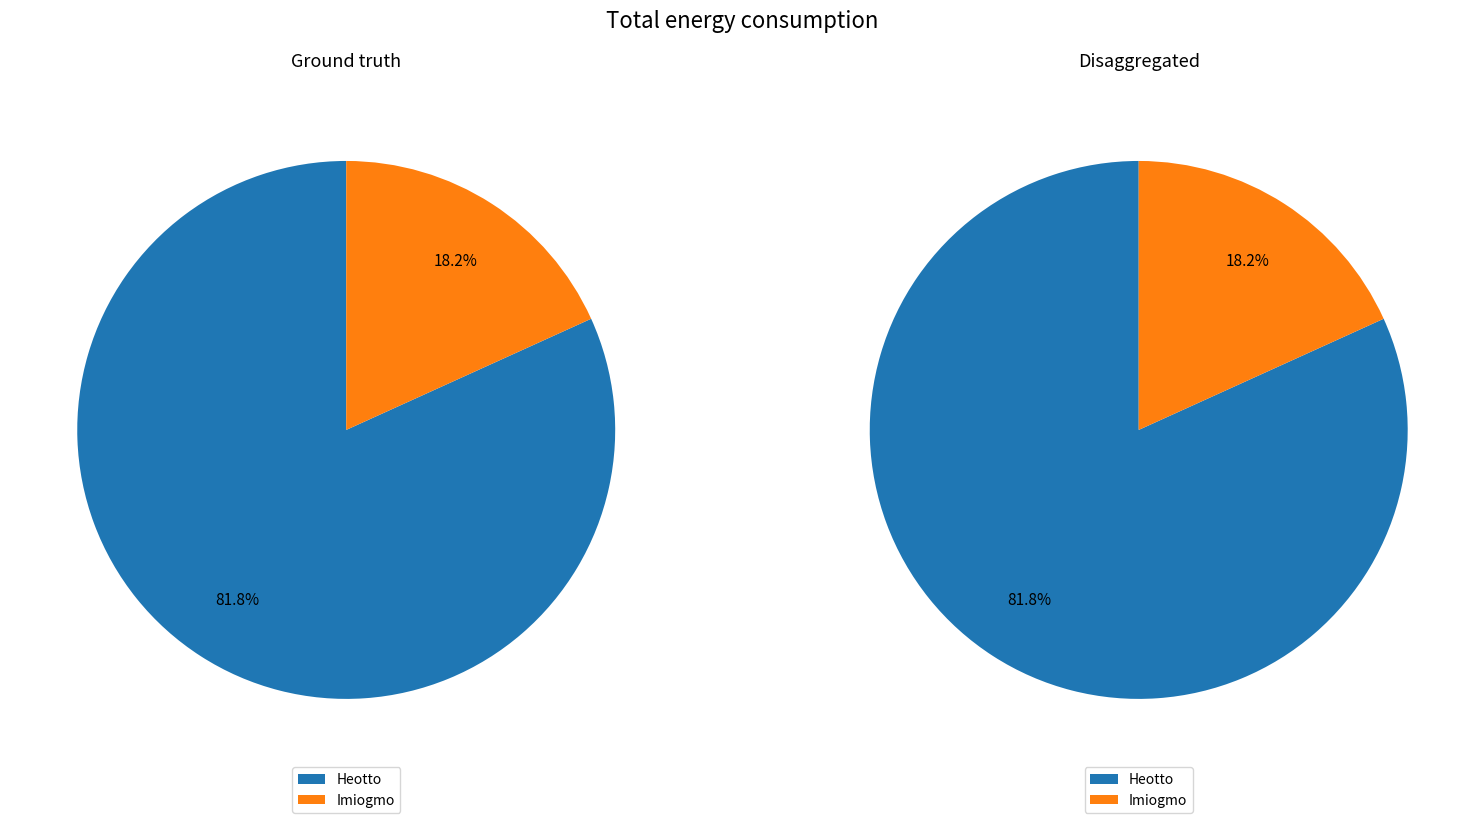

To the nearest percent, what percentage of the pie is Imiogmo?

18%